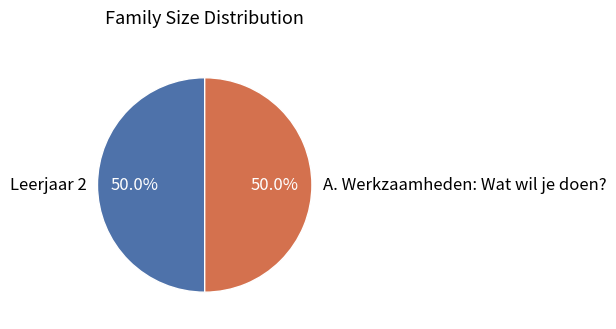

What percentage is NOT represented by A. Werkzaamheden: Wat wil je doen??

50.0%